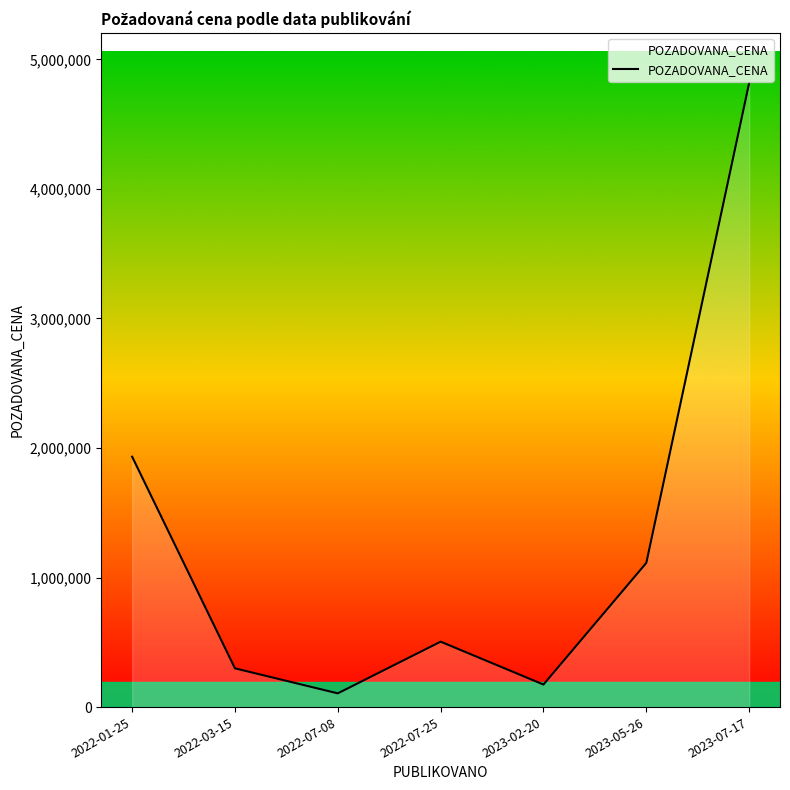

Reading left to right, list all the values displayed in this chart.

1933000	299000	106000	505000	174000	1113000	4818000